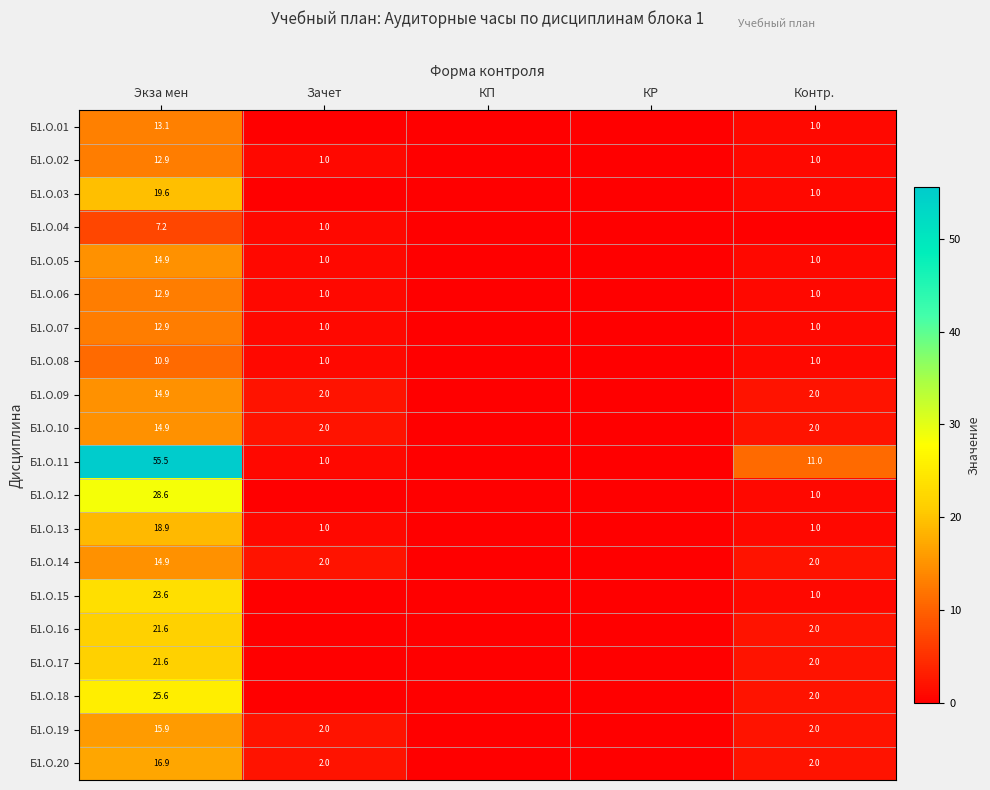

The Б1.О.18 series shows 25.6 at Экза мен. True or false?

True